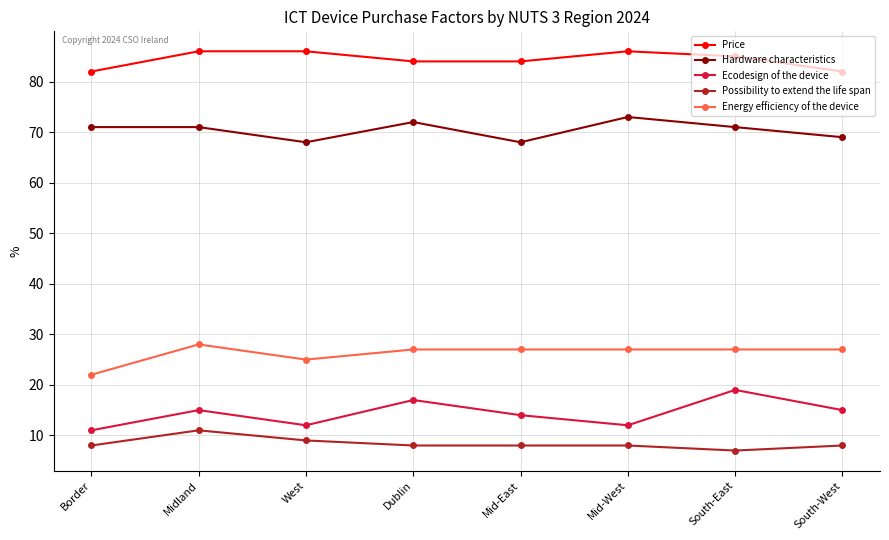

The Possibility to extend the life span series shows 8 at Mid-West. True or false?

True